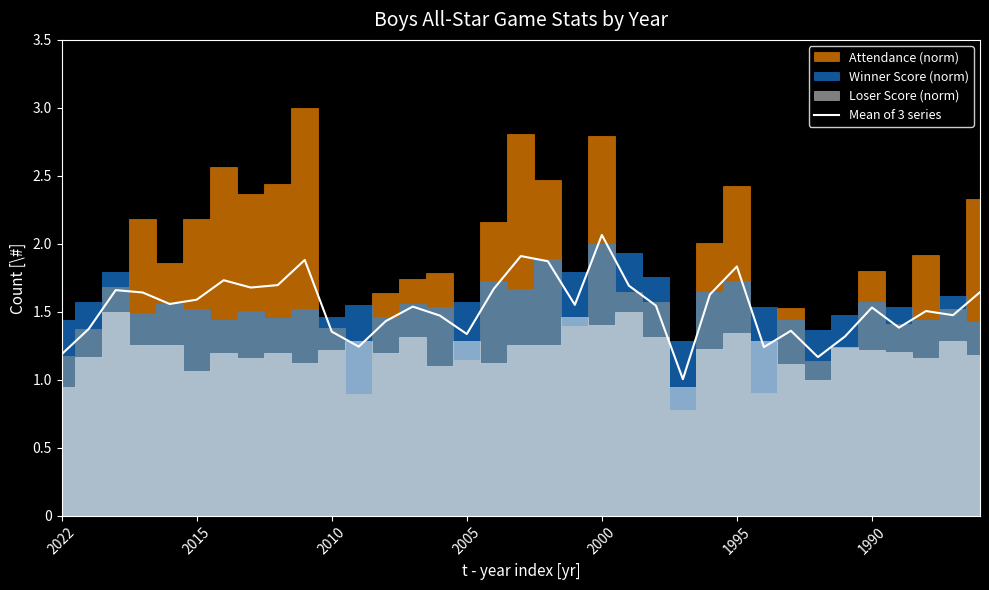

What is the difference between the second highest and minimum values?

0.9